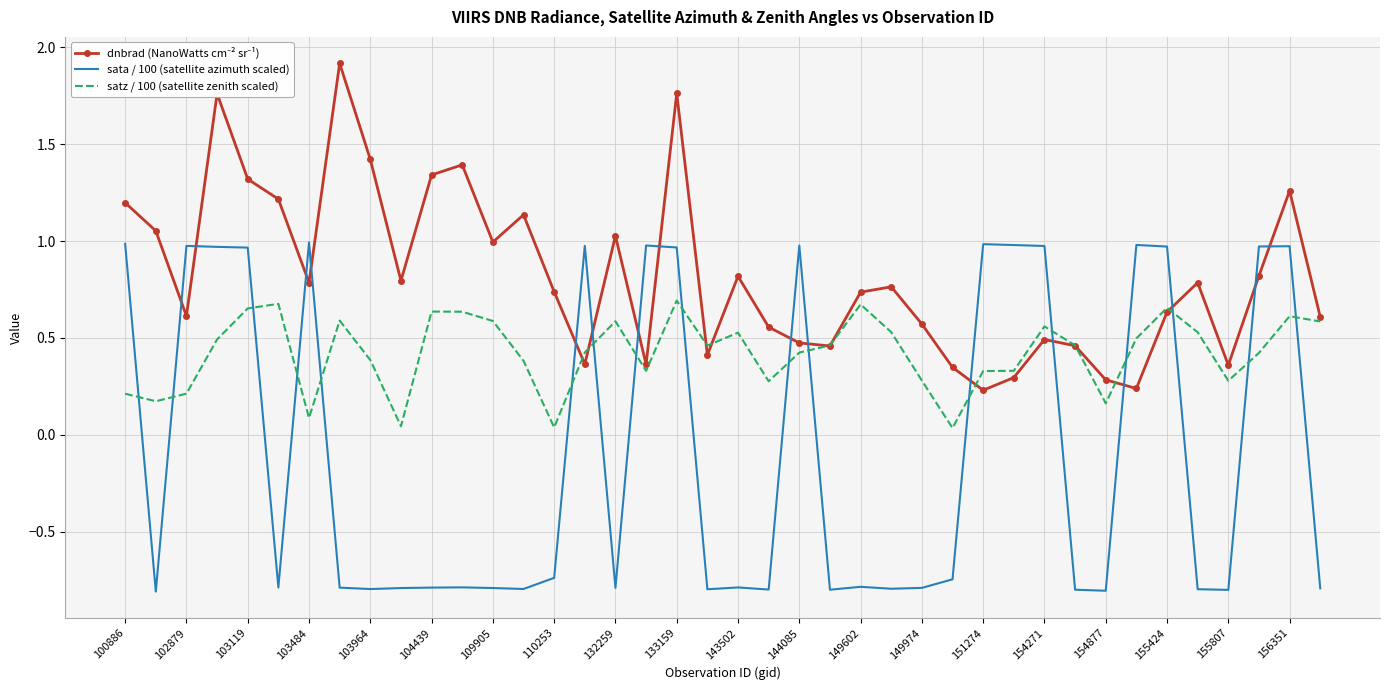

What is the greatest value displayed?

1.9